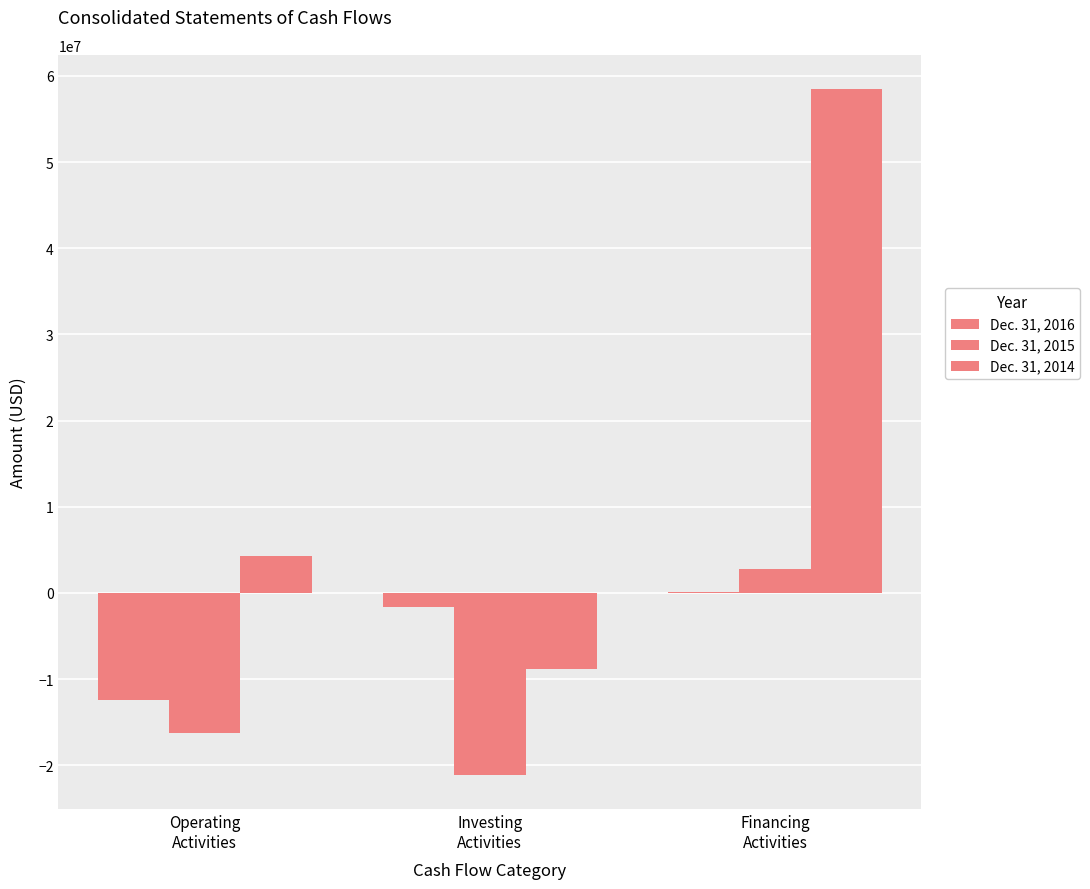

Are the bars horizontal?

No